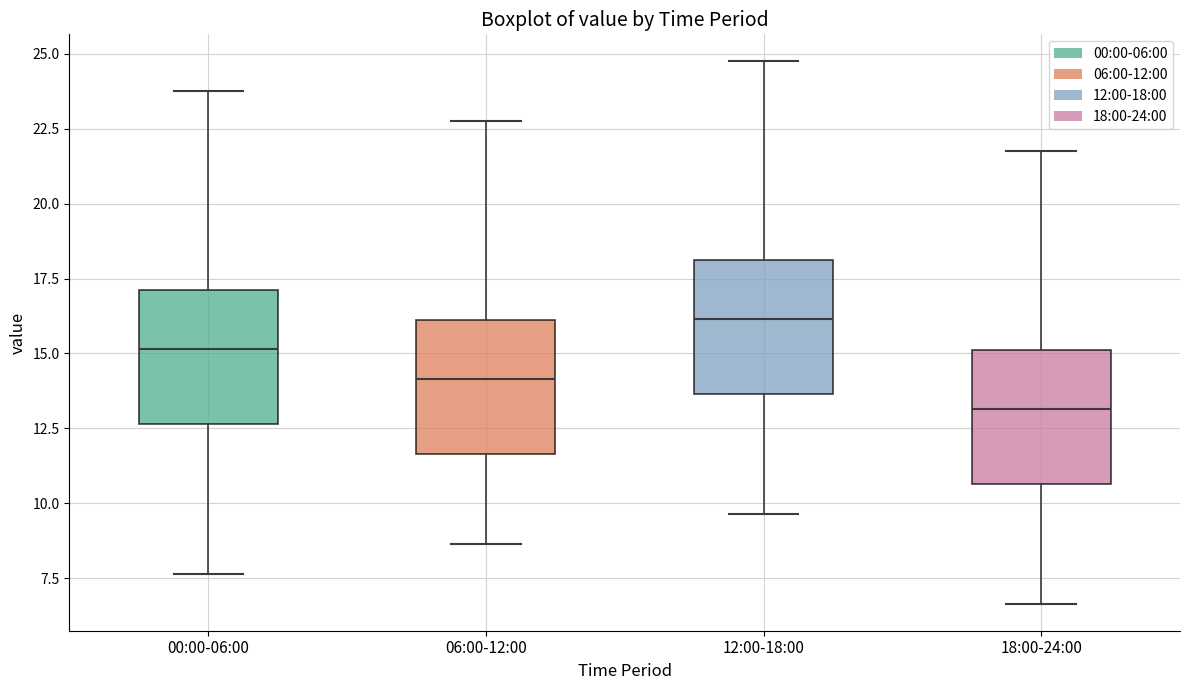

Reading left to right, read every box against the y-axis: the position of its median line, the range the box covers, and the ends of its whiskers. The values are not printed on the chart, so give them approximately, as read against the axis.

00:00-06:00: median 15.0, box 12.5 to 17.0, whiskers 7.5 to 24.0
06:00-12:00: median 14.0, box 11.5 to 16.0, whiskers 8.5 to 23.0
12:00-18:00: median 16.0, box 13.5 to 18.0, whiskers 9.5 to 25.0
18:00-24:00: median 13.0, box 10.5 to 15.0, whiskers 6.5 to 22.0